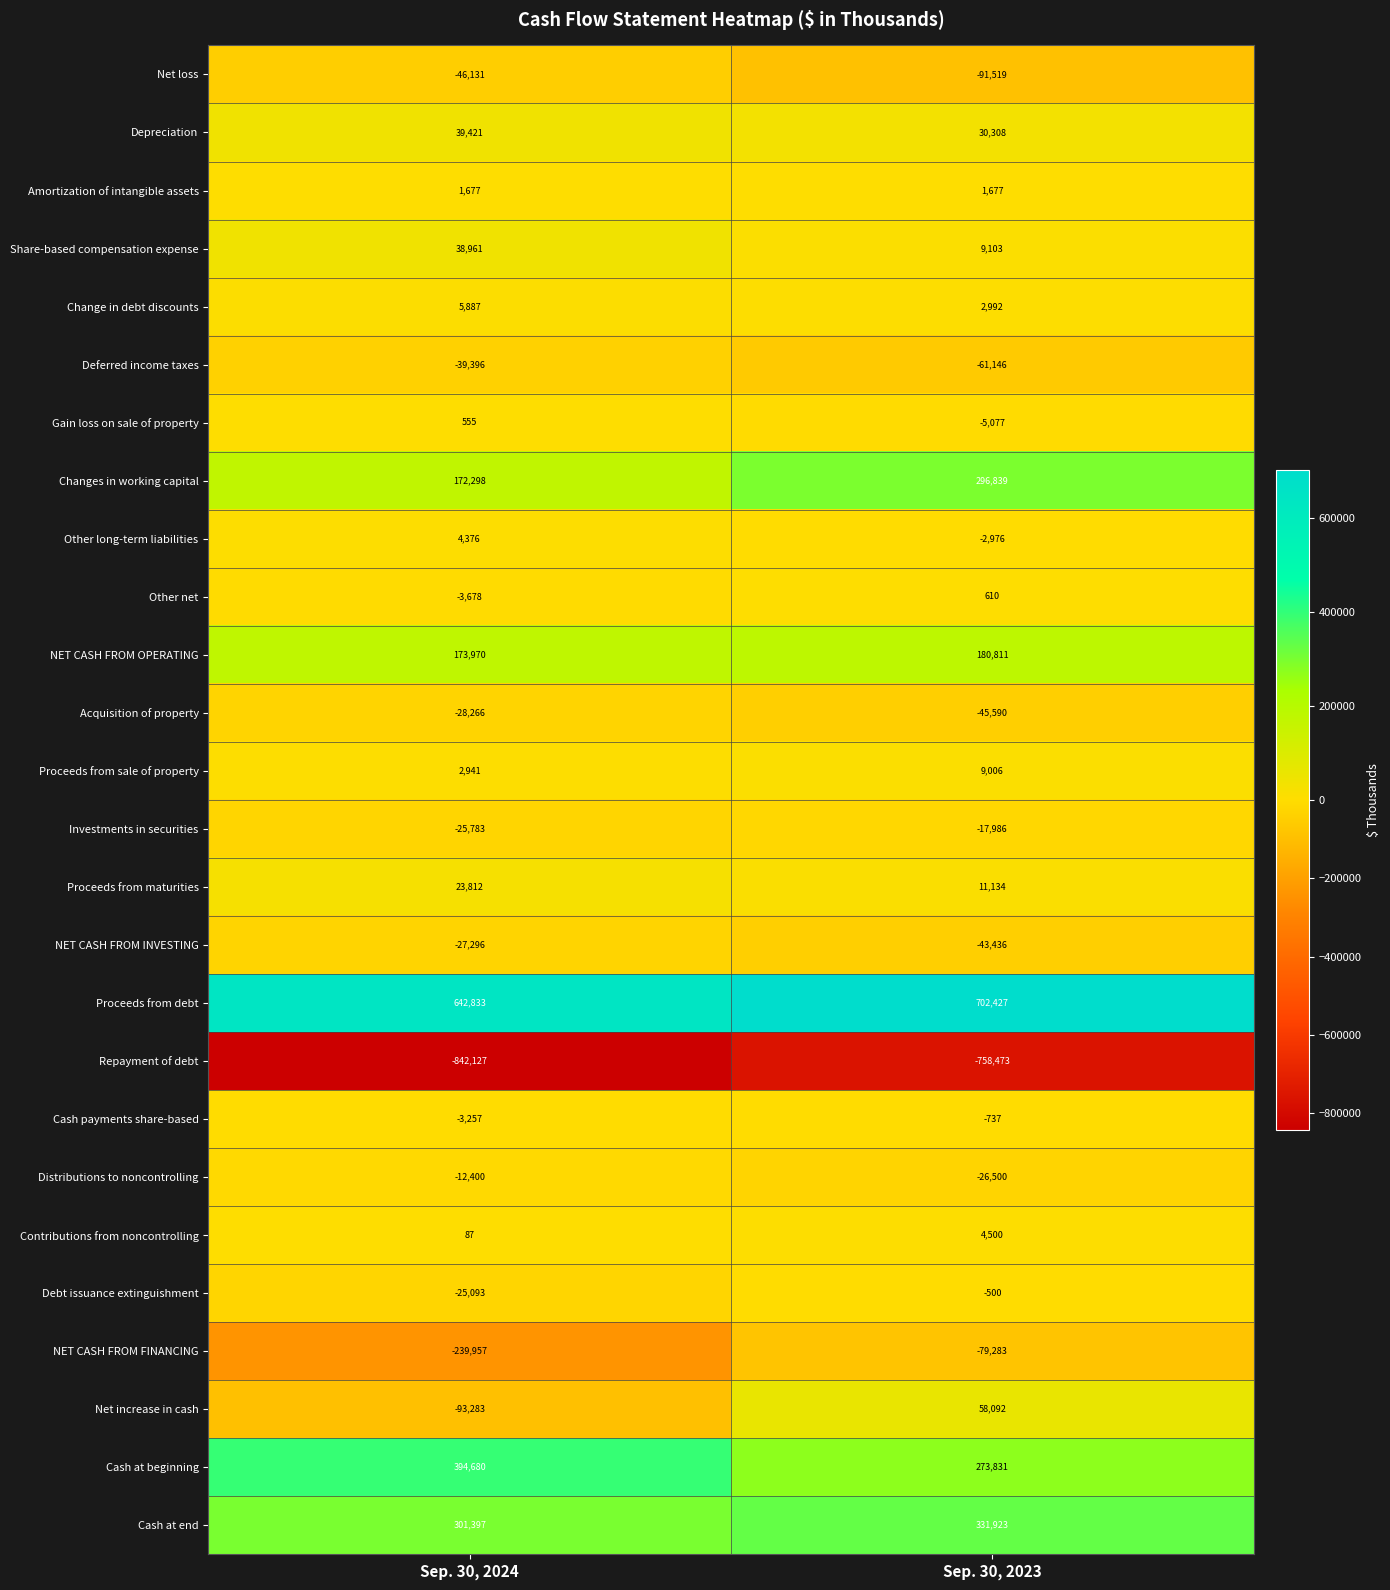

Where is NET CASH FROM INVESTING nearest to the value -35366?

Sep. 30, 2024